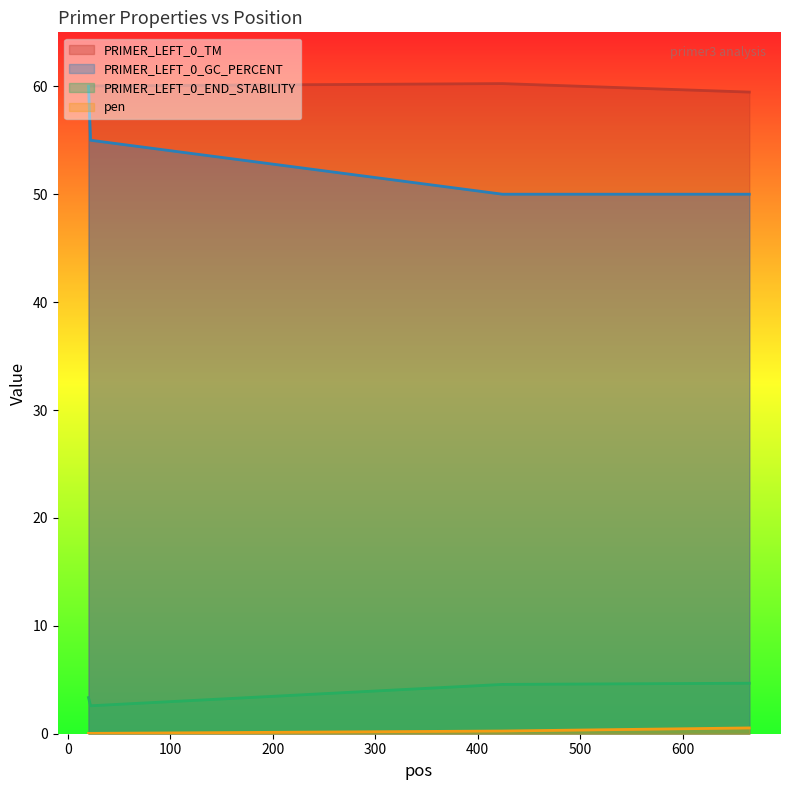

What is the average value of the PRIMER_LEFT_0_END_STABILITY series?

3.8